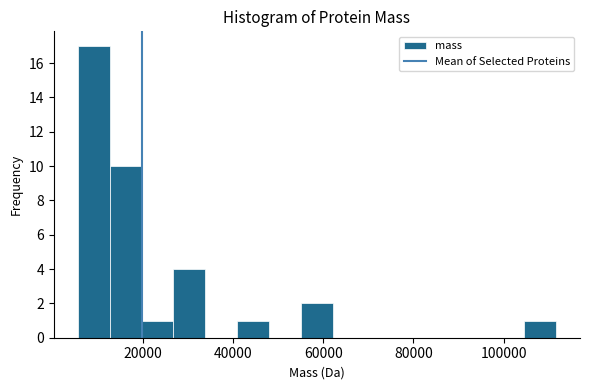

Around what value on the x-axis is the tallest bar? Give the approximate position of its centre, as read against the axis.

10000